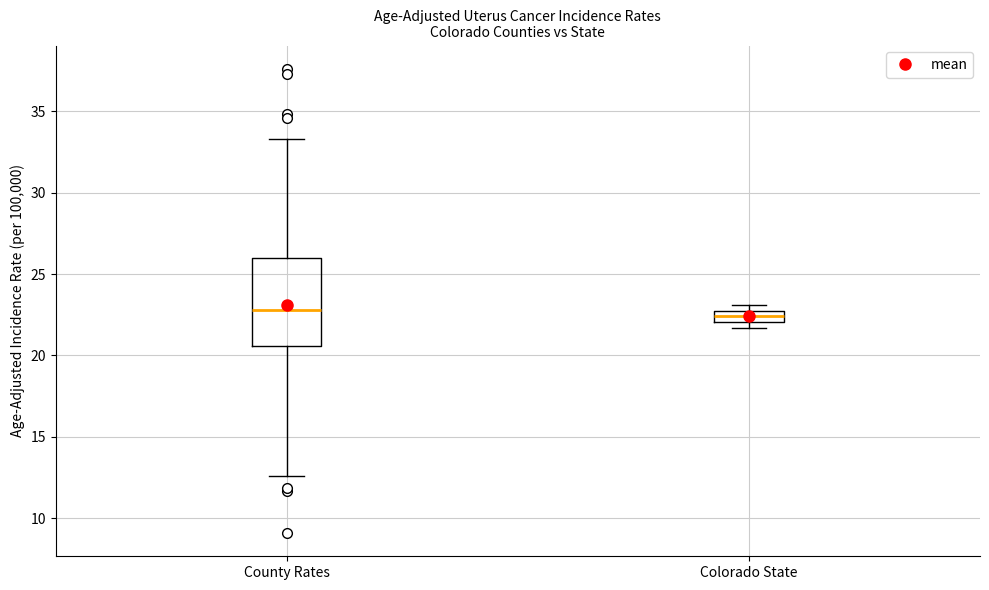

Where does the median line of the box for Colorado State sit on the y-axis? The values are not printed on the chart, so give them approximately, as read against the axis.

22.5